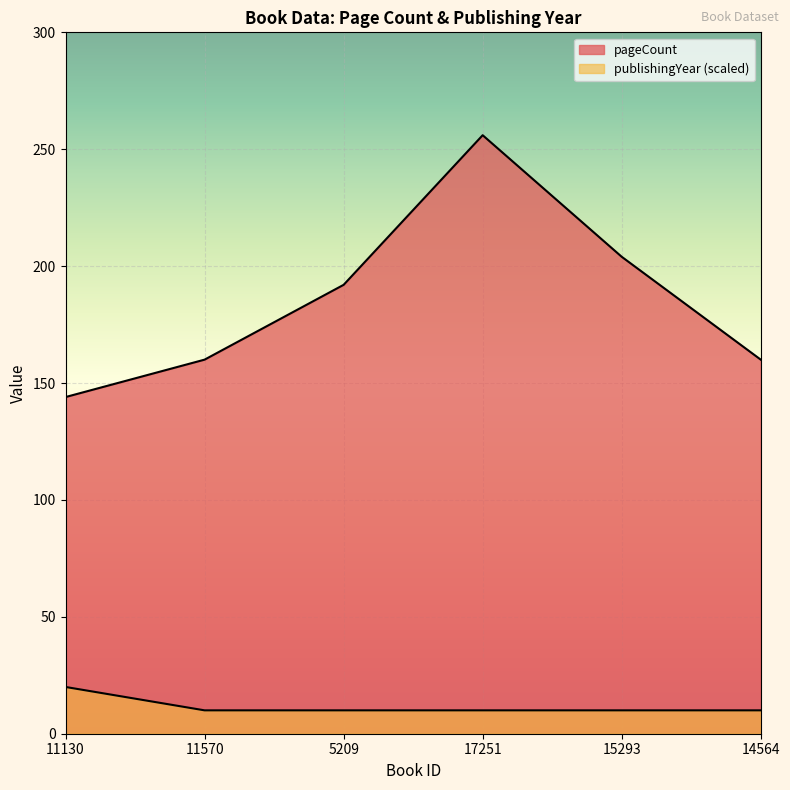

Rank the series by their maximum value, from highest to lowest.

pageCount, publishingYear